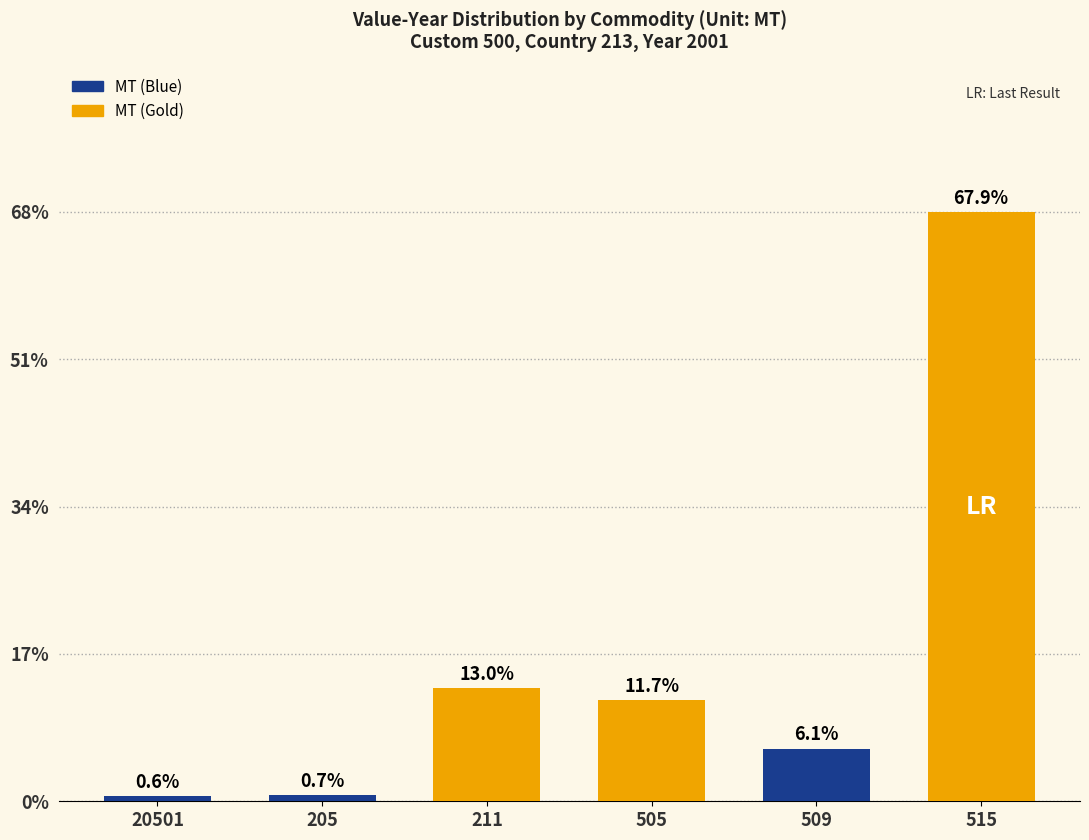

What is the value of the 4th bar from the left?

11.7